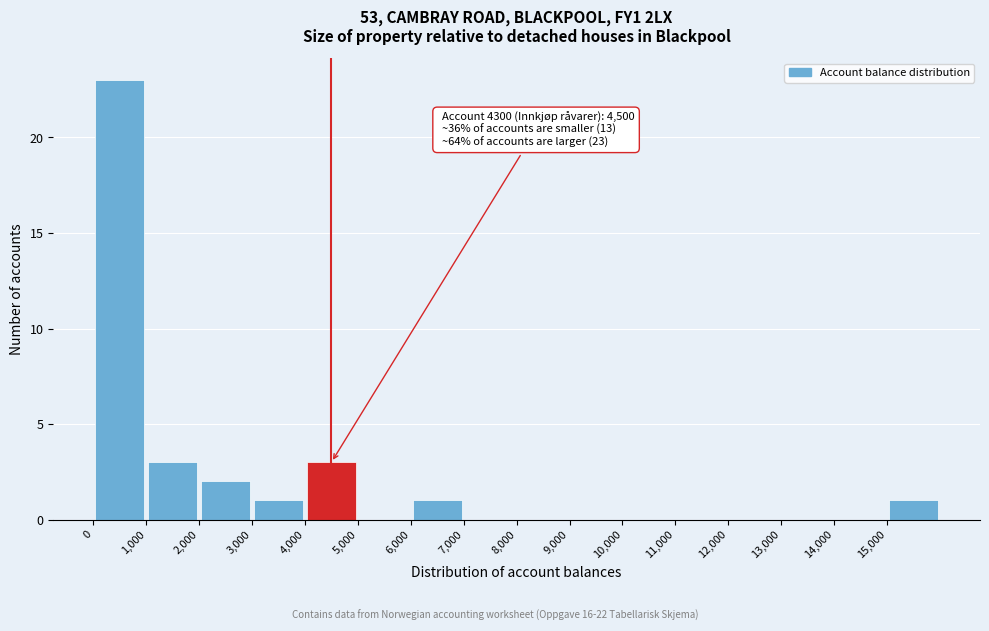

Which range on the x-axis has the tallest bar?

0 to 1000